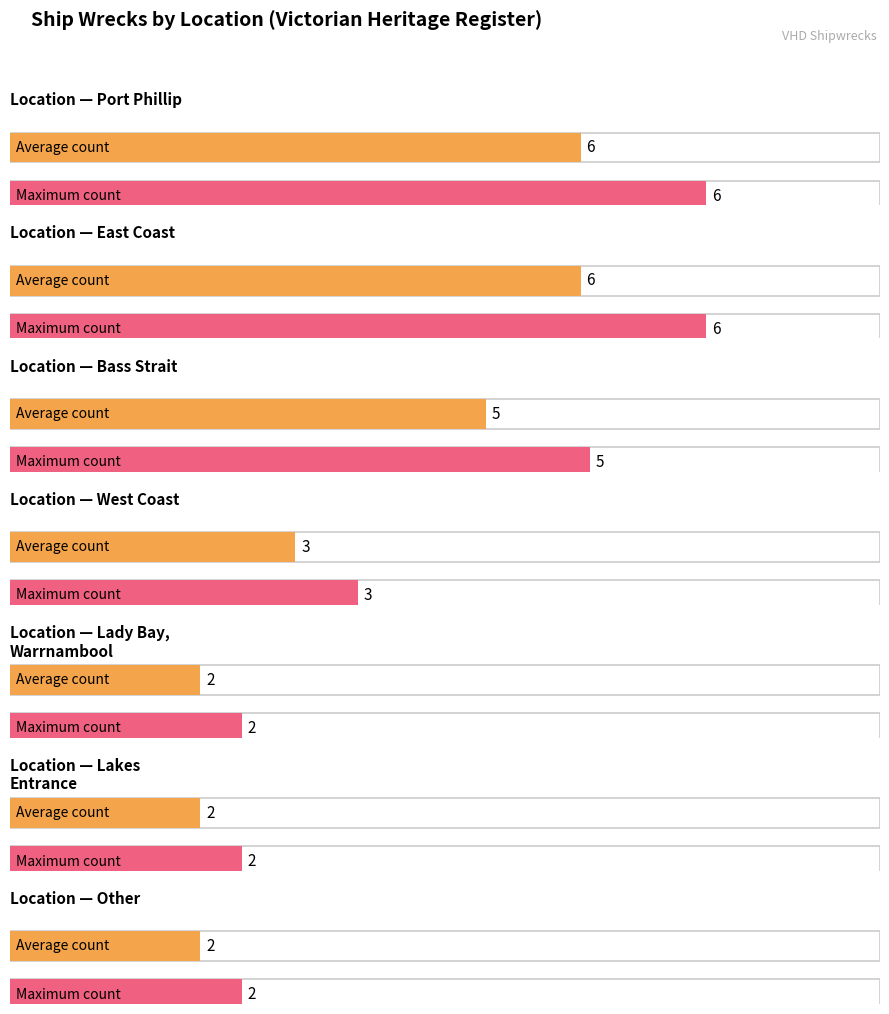

What is the label of the 1st bar from the left?

Port Phillip